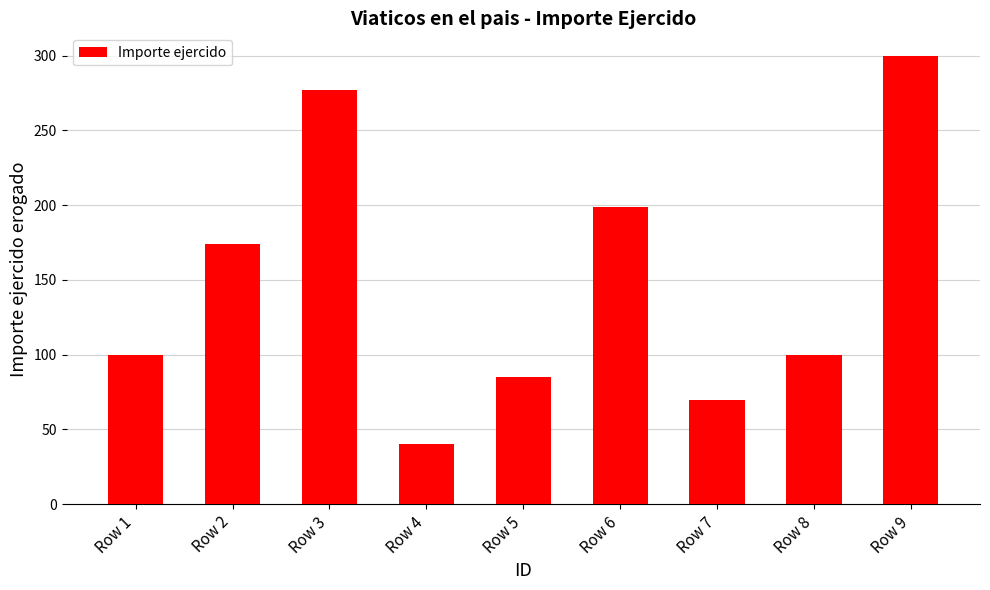

Is it true that the value at Row 3 is 277?

True